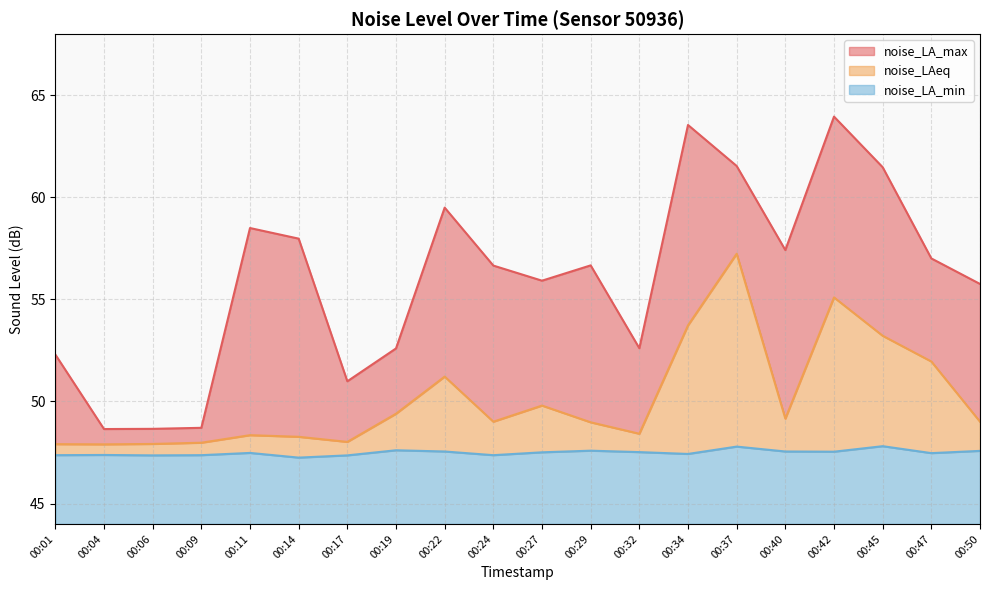

What is the value of the noise_LA_max point at the 10th from the left?

56.7